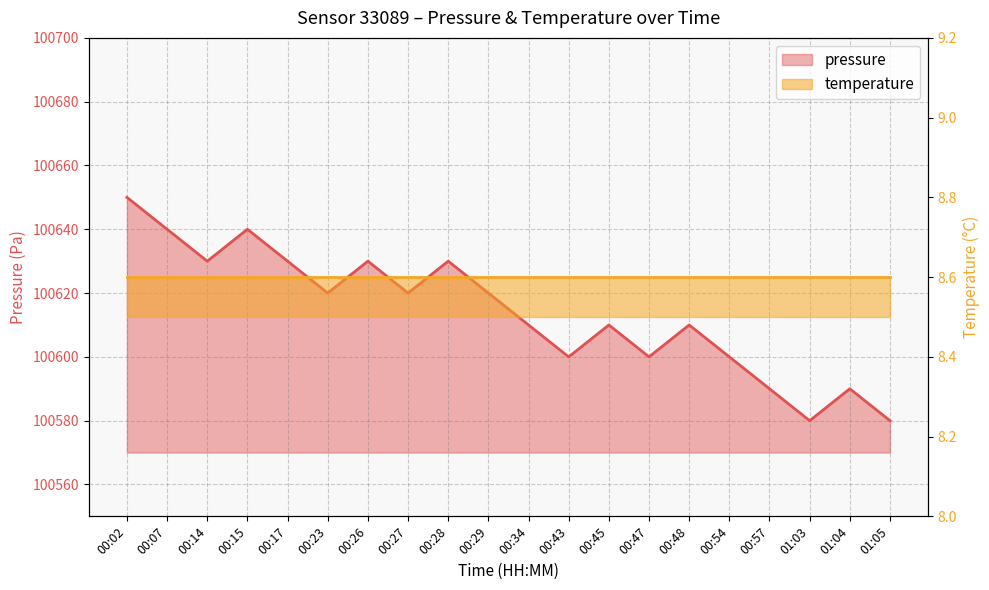

Count the values in the range 100600 to 100630.

13